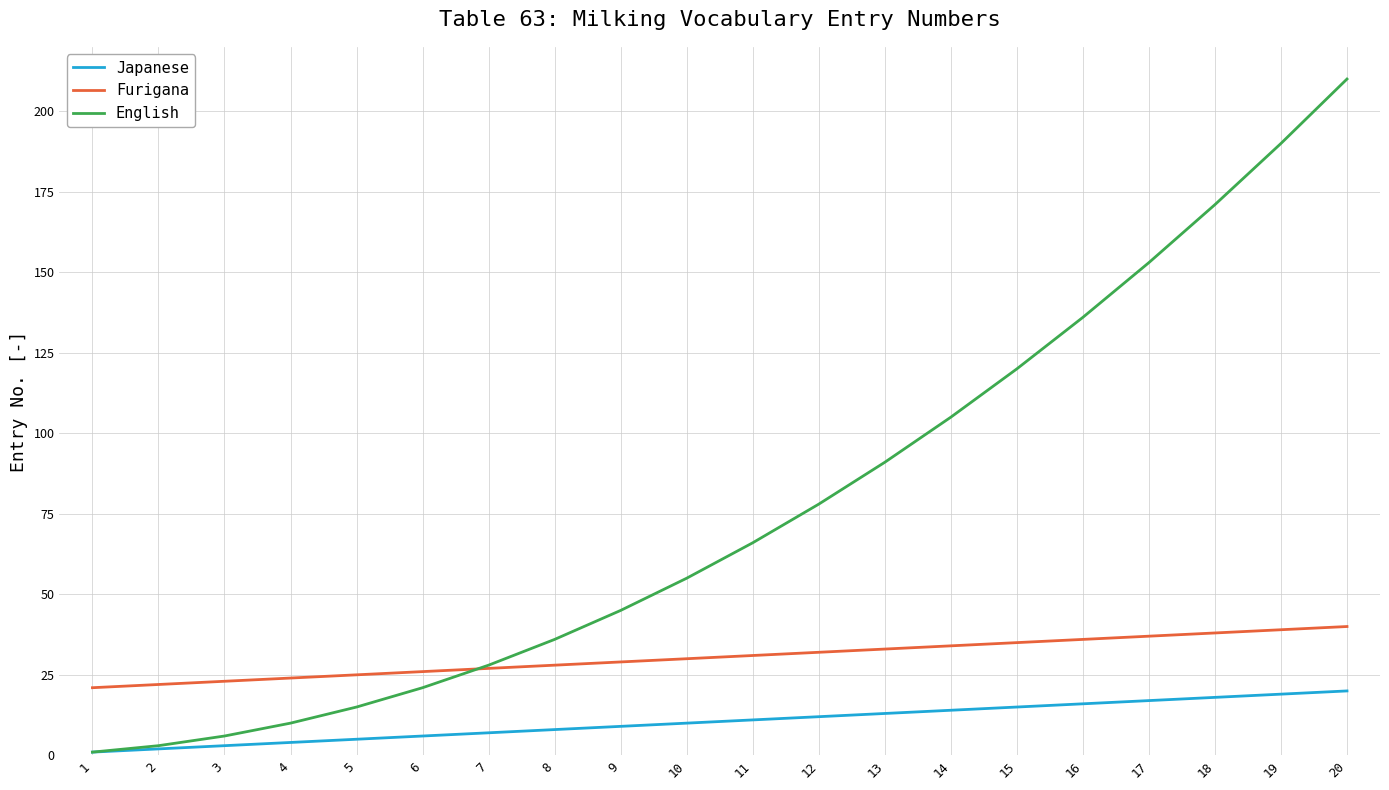

What is the spread (max minus min) of values at 20?

190